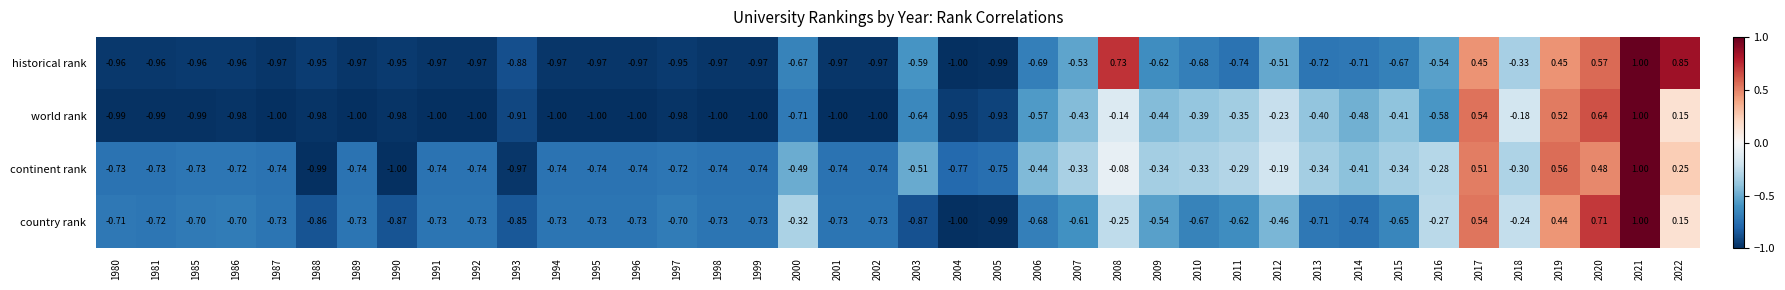

How many data points does each series have?

40